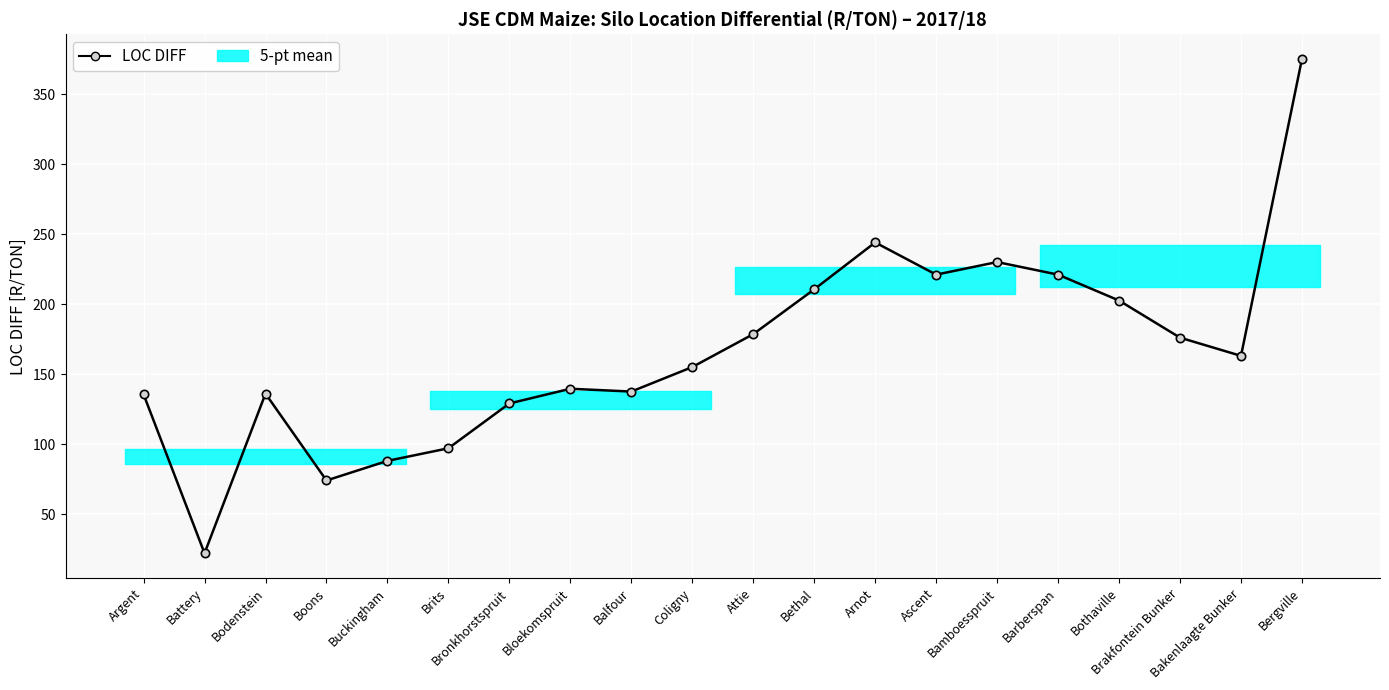

How many lines are shown in the chart?

1